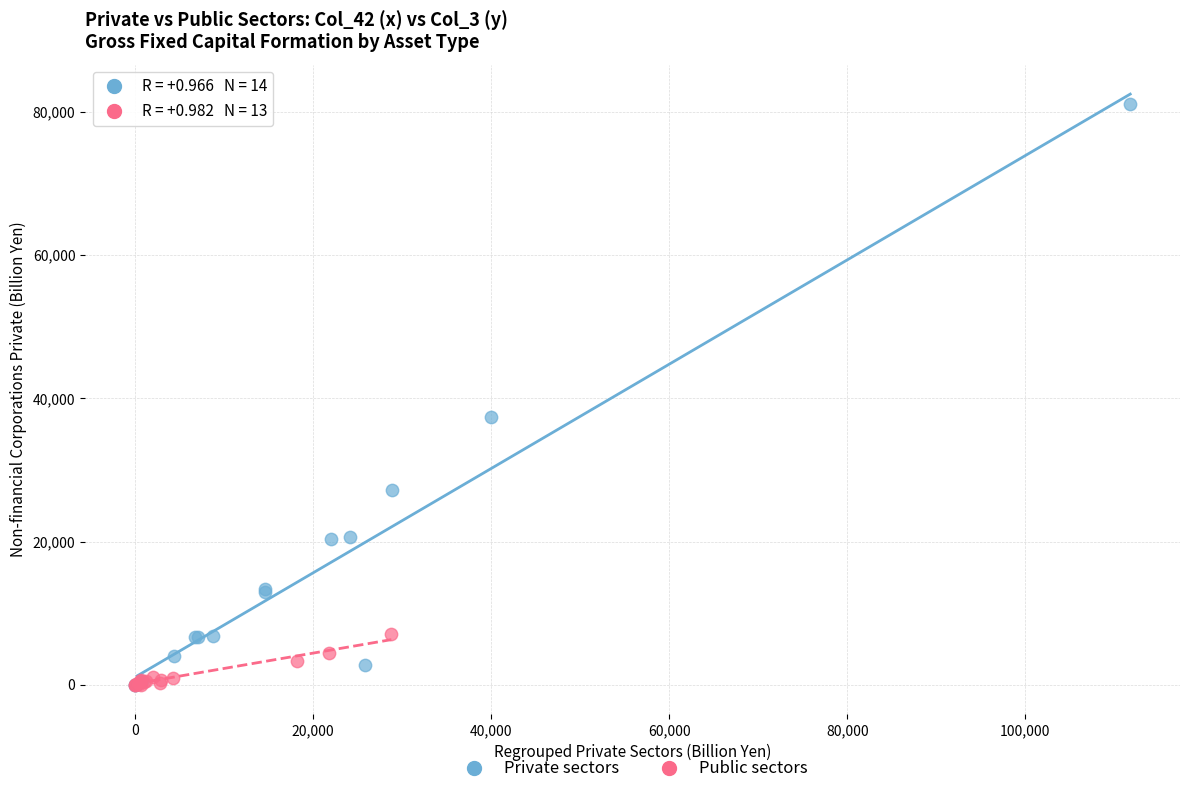

Which series reaches the maximum Y coordinate?

Private sectors